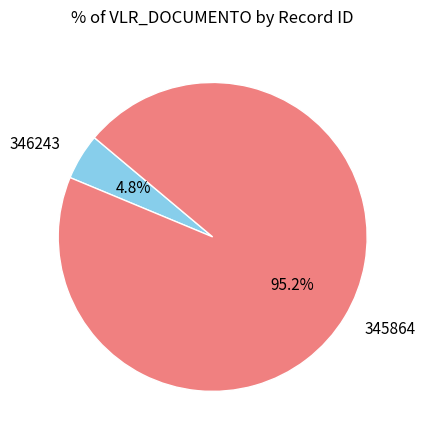

The 346243 slice represents 5% of the pie. True or false?

True